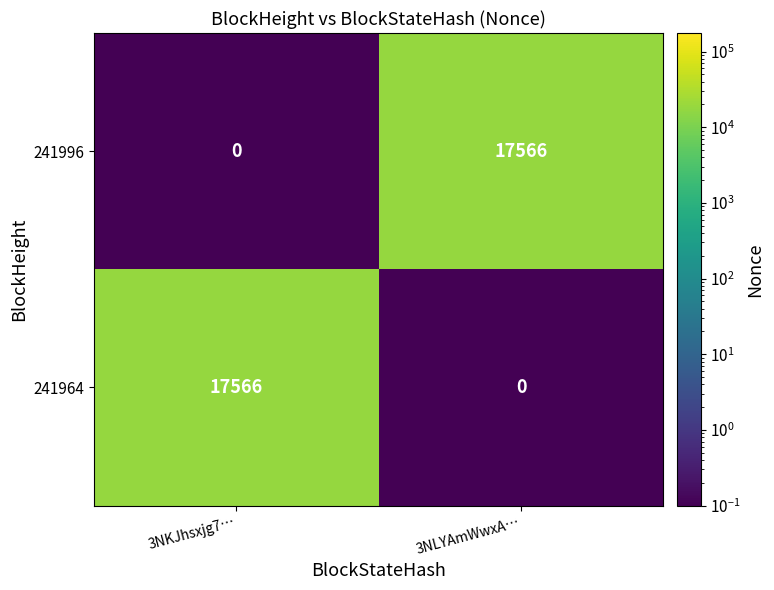

What is the sum of the 241996 values at 3NKJhsxjg7… and 3NLYAmWwxA…?

17566